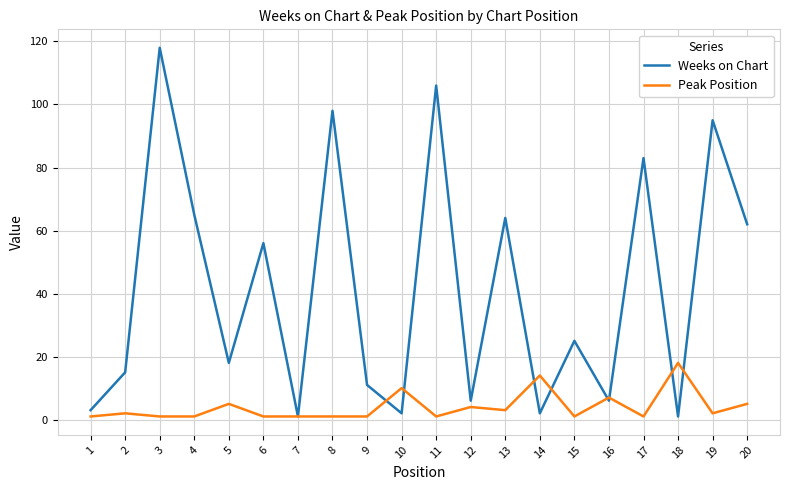

What is the sum of all Weeks on Chart values?

837